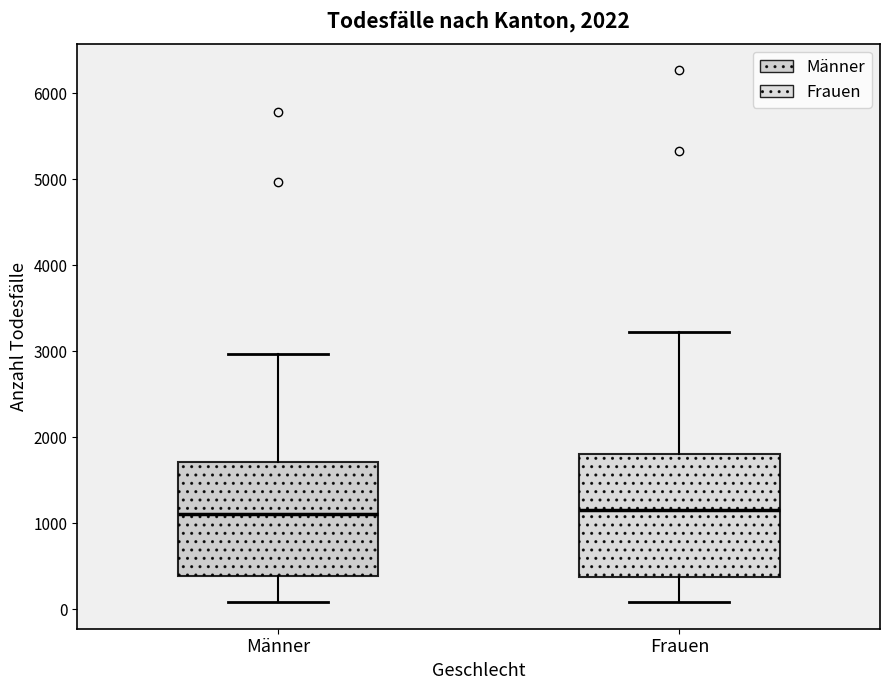

Where does the lower whisker of the box for Frauen end on the y-axis? The values are not printed on the chart, so give them approximately, as read against the axis.

100